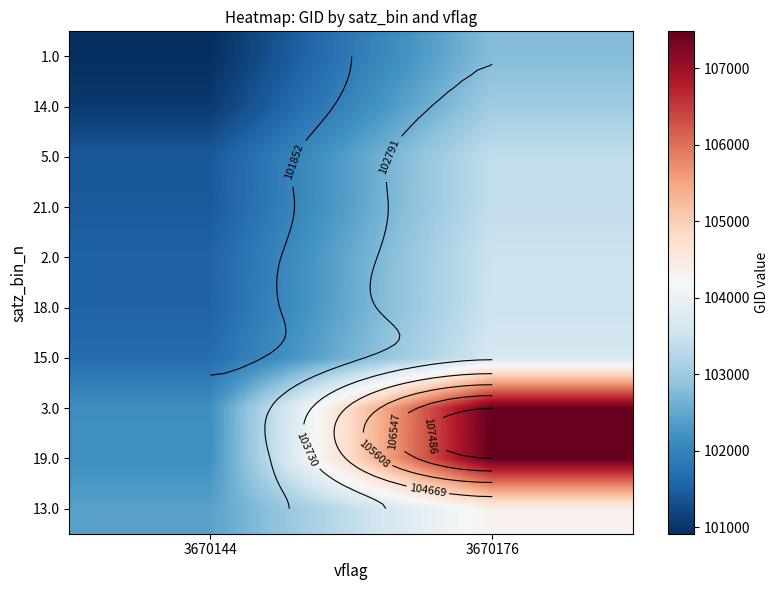

Is it true that 21.0 equals 103396 at 3670176?

True